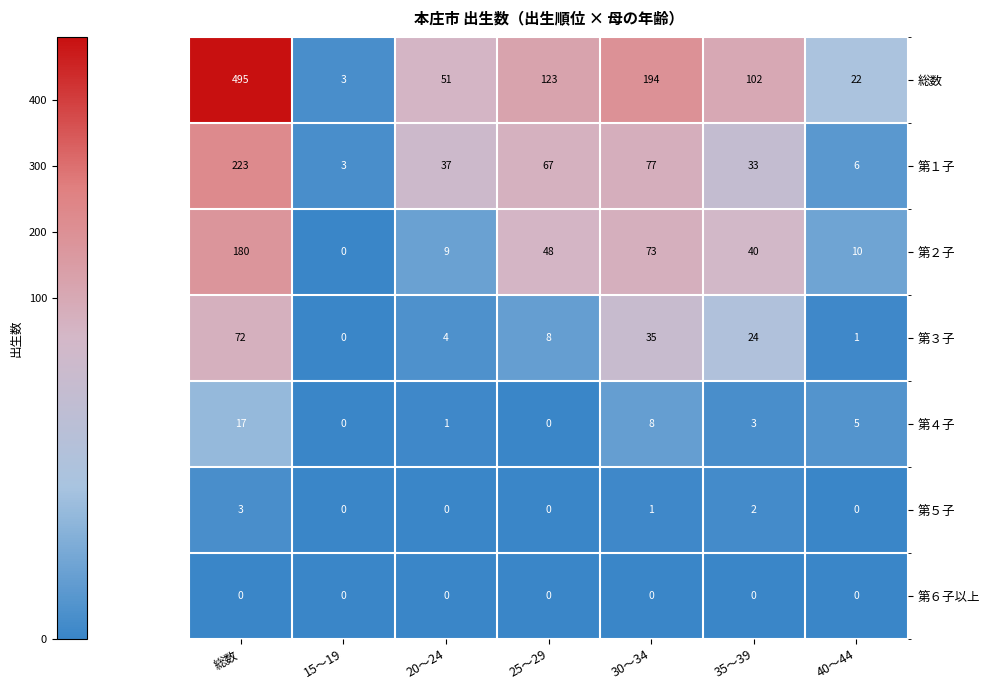

Where does the 第２子 series first go above 40?

総数